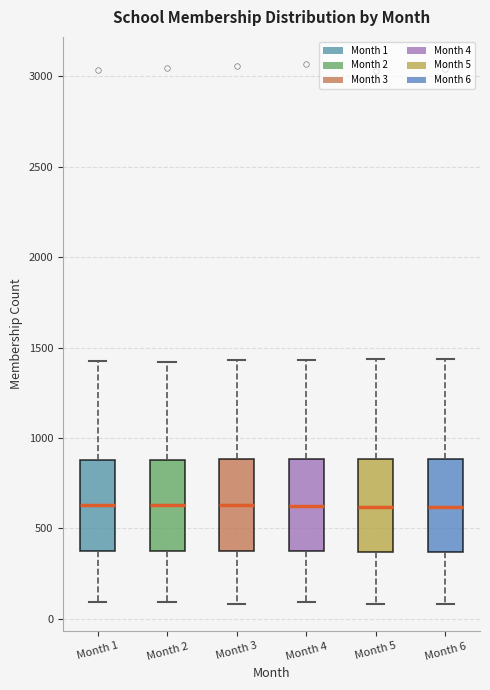

Reading left to right, transcribe this box plot: for each box, give where its median line is, the range the box spans, and where its two whiskers end, as read against the y-axis. The values are not printed on the chart, so give them approximately, as read against the axis.

Month 1: median 650, box 400 to 900, whiskers 100 to 1450
Month 2: median 650, box 400 to 900, whiskers 100 to 1400
Month 3: median 650, box 400 to 900, whiskers 100 to 1450
Month 4: median 650, box 350 to 900, whiskers 100 to 1450
Month 5: median 600, box 350 to 900, whiskers 100 to 1450
Month 6: median 600, box 350 to 900, whiskers 100 to 1450